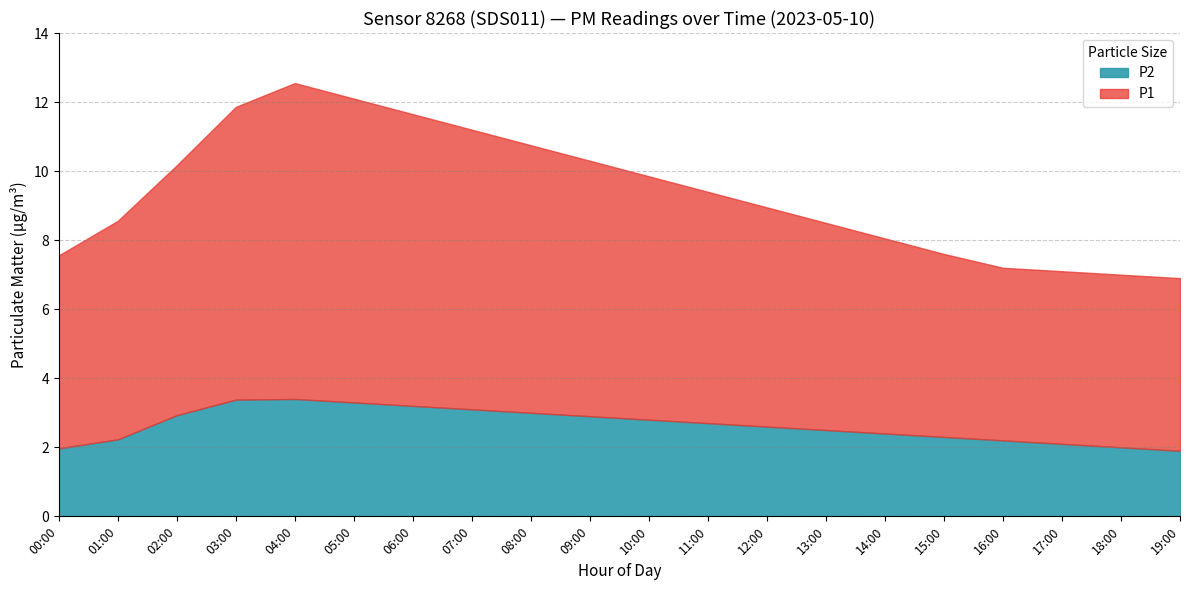

The P2 series shows 3.5 at 09:00. True or false?

False